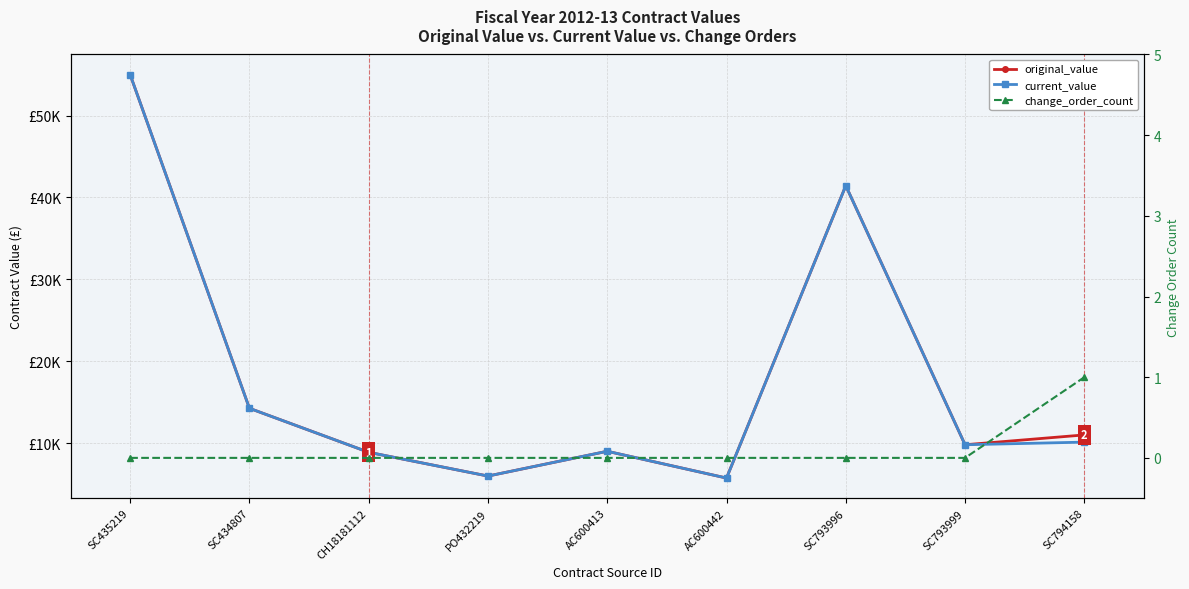

True or false: change_order_count and original_value cross at least once.

False